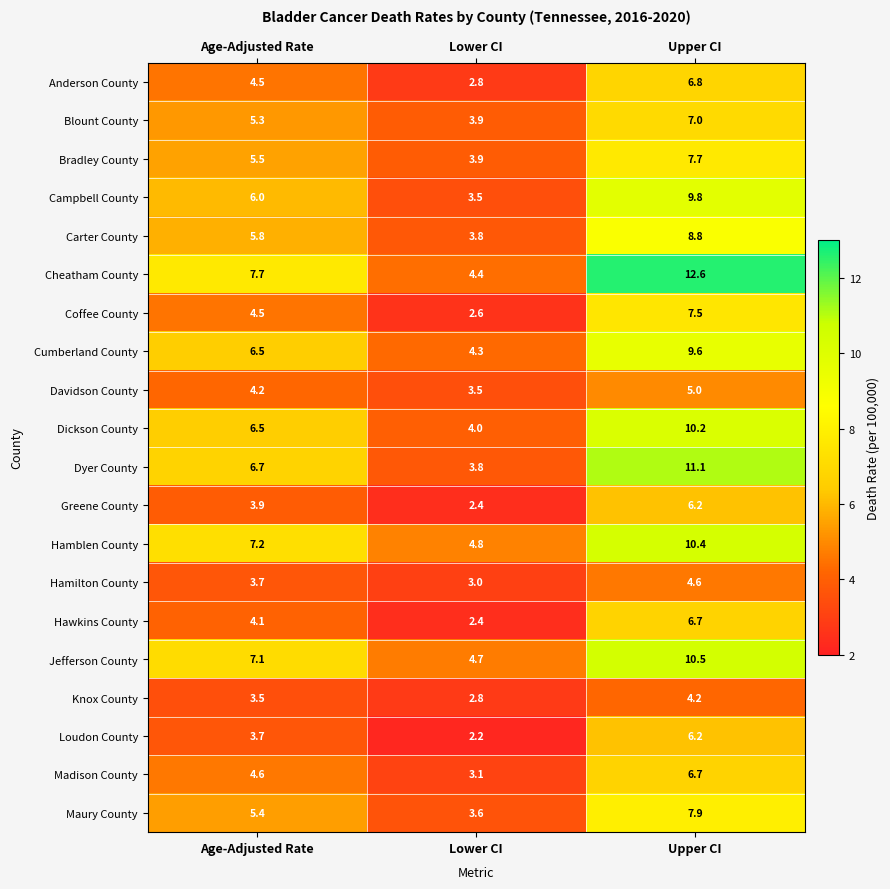

The value of Knox County at Lower CI is 0.9. True or false?

False